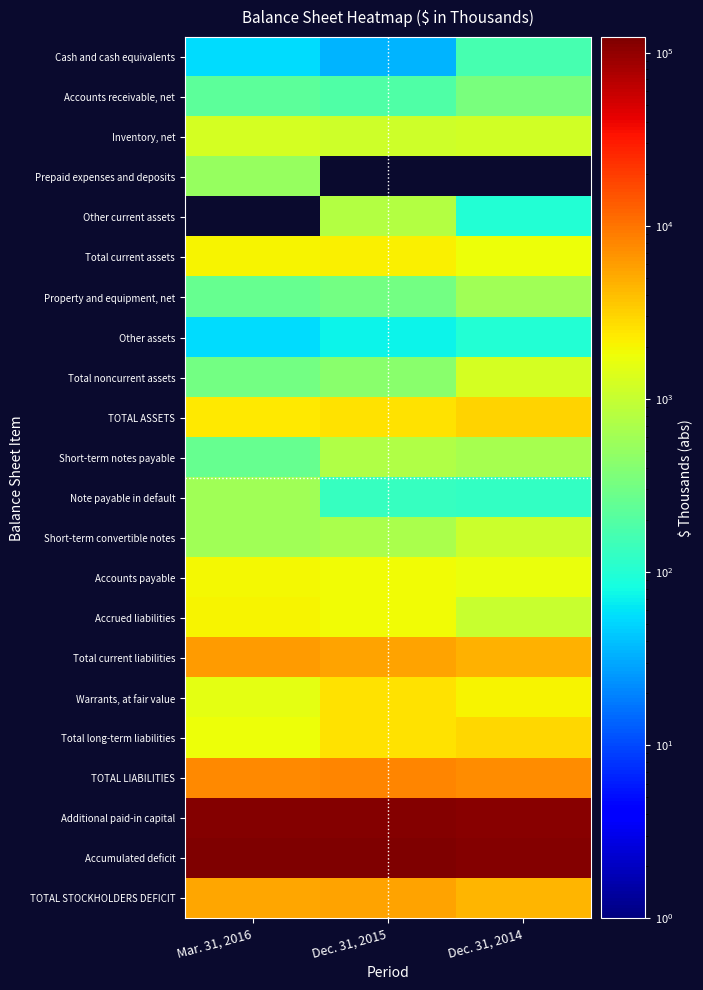

Reading left to right, extract all data points from this chart.

Cash and cash equivalents: Mar. 31, 2016=56	Dec. 31, 2015=35	Dec. 31, 2014=162
Accounts receivable, net: Mar. 31, 2016=230	Dec. 31, 2015=190	Dec. 31, 2014=338
Inventory, net: Mar. 31, 2016=1253	Dec. 31, 2015=1119	Dec. 31, 2014=1180
Prepaid expenses and deposits: Mar. 31, 2016=509	Dec. 31, 2015=0	Dec. 31, 2014=0
Other current assets: Mar. 31, 2016=0	Dec. 31, 2015=780	Dec. 31, 2014=99
Total current assets: Mar. 31, 2016=2048	Dec. 31, 2015=2124	Dec. 31, 2014=1779
Property and equipment, net: Mar. 31, 2016=264	Dec. 31, 2015=318	Dec. 31, 2014=587
Other assets: Mar. 31, 2016=54	Dec. 31, 2015=73	Dec. 31, 2014=101
Total noncurrent assets: Mar. 31, 2016=318	Dec. 31, 2015=439	Dec. 31, 2014=1252
TOTAL ASSETS: Mar. 31, 2016=2366	Dec. 31, 2015=2563	Dec. 31, 2014=3031
Short-term notes payable: Mar. 31, 2016=259	Dec. 31, 2015=752	Dec. 31, 2014=646
Note payable in default: Mar. 31, 2016=590	Dec. 31, 2015=133	Dec. 31, 2014=123
Short-term convertible notes: Mar. 31, 2016=591	Dec. 31, 2015=686	Dec. 31, 2014=1062
Accounts payable: Mar. 31, 2016=1977	Dec. 31, 2015=1824	Dec. 31, 2014=1733
Accrued liabilities: Mar. 31, 2016=2069	Dec. 31, 2015=1907	Dec. 31, 2014=1015
Total current liabilities: Mar. 31, 2016=6031	Dec. 31, 2015=5519	Dec. 31, 2014=4603
Warrants, at fair value: Mar. 31, 2016=1588	Dec. 31, 2015=2606	Dec. 31, 2014=2070
Total long-term liabilities: Mar. 31, 2016=1785	Dec. 31, 2015=2606	Dec. 31, 2014=2893
TOTAL LIABILITIES: Mar. 31, 2016=7816	Dec. 31, 2015=8125	Dec. 31, 2014=7496
Additional paid-in capital: Mar. 31, 2016=115471	Dec. 31, 2015=114845	Dec. 31, 2014=107952
Accumulated deficit: Mar. 31, 2016=122903	Dec. 31, 2015=122563	Dec. 31, 2014=113060
TOTAL STOCKHOLDERS DEFICIT: Mar. 31, 2016=5450	Dec. 31, 2015=5562	Dec. 31, 2014=4465